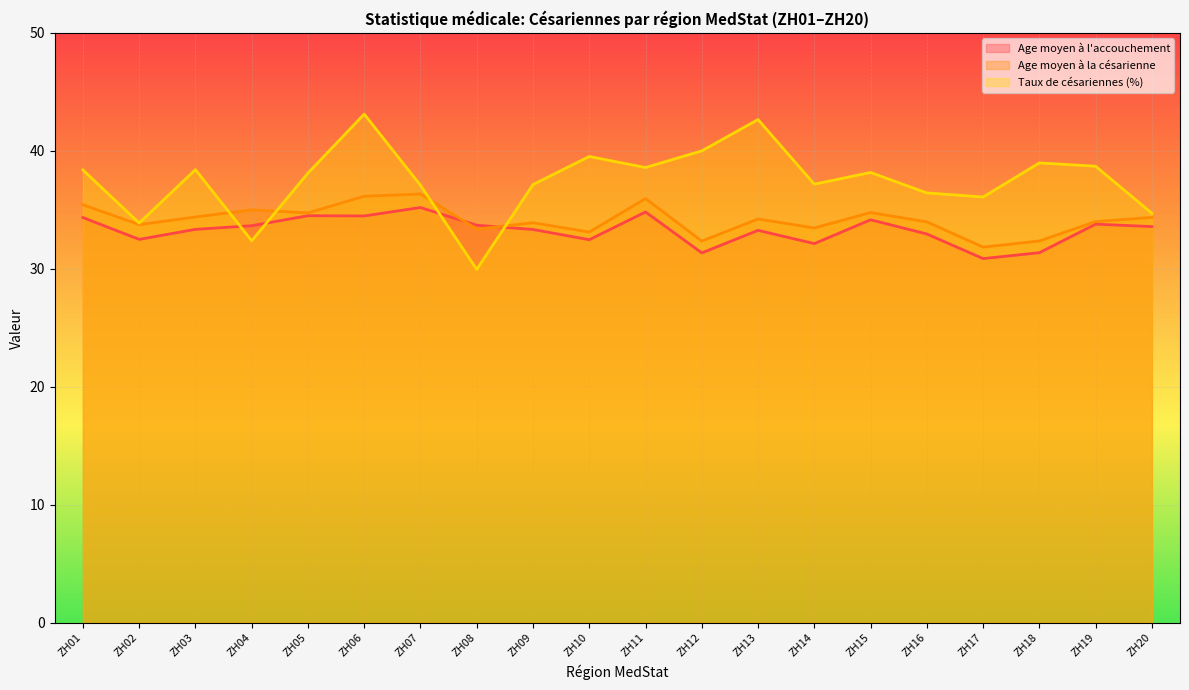

What are all the series names shown in the legend?

Age moyen à l'accouchement, Age moyen à la césarienne, Taux de césariennes (%)